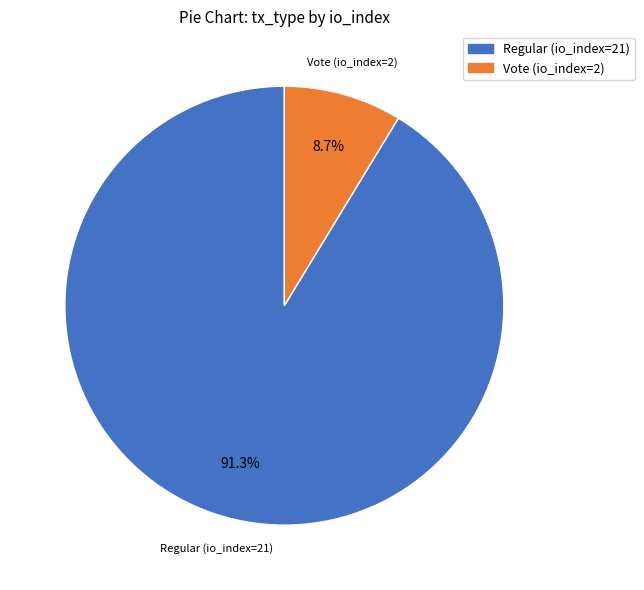

What is the smallest slice in the pie chart?

Vote (io_index=2)